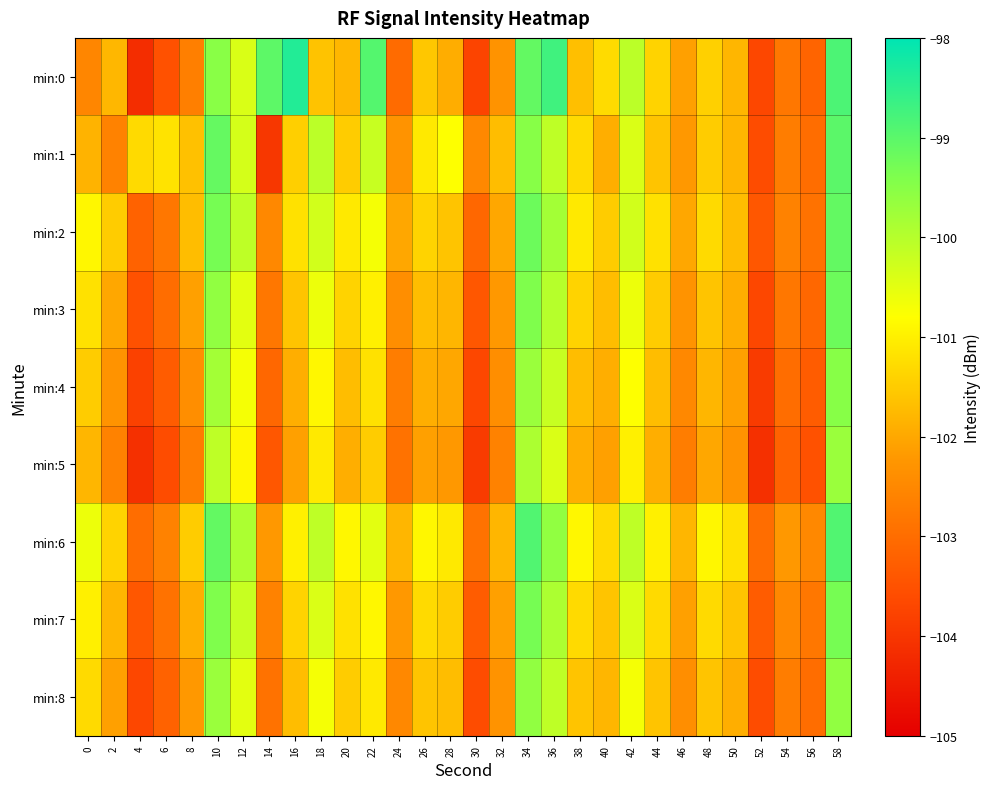

Which series changed the most between 32 and 36?

min:0